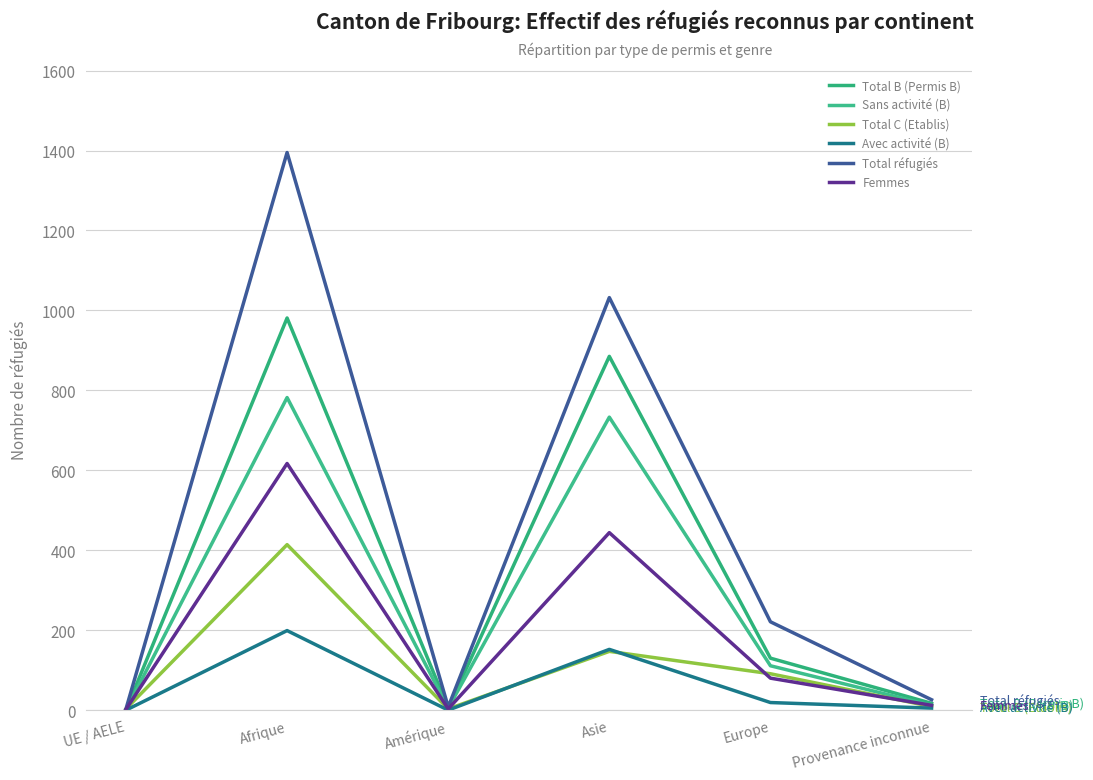

Does the chart display data point markers on the line(s)?

No